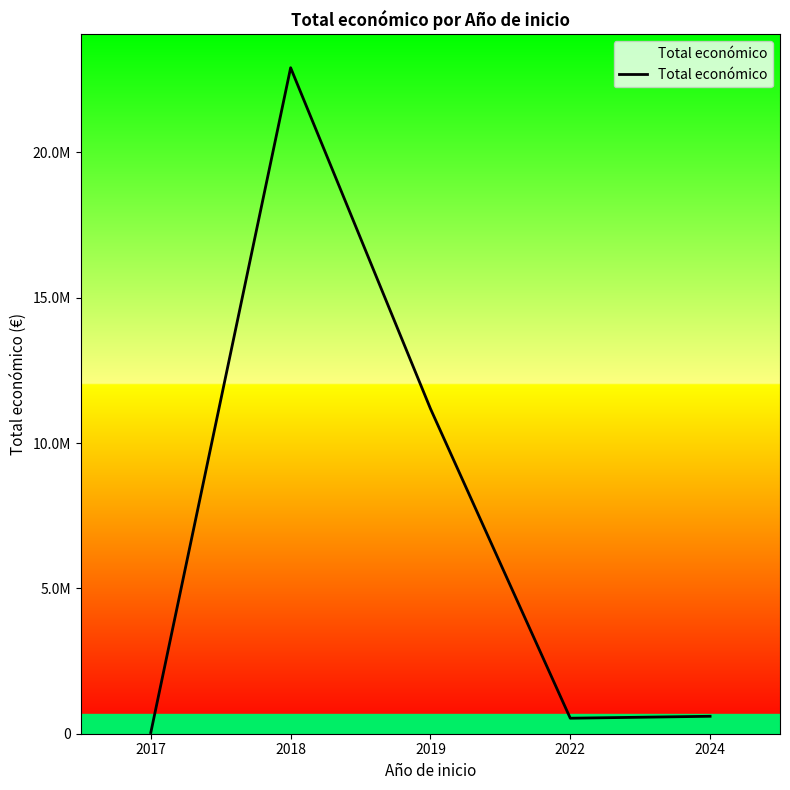

Which category has the highest value across all series?

2018